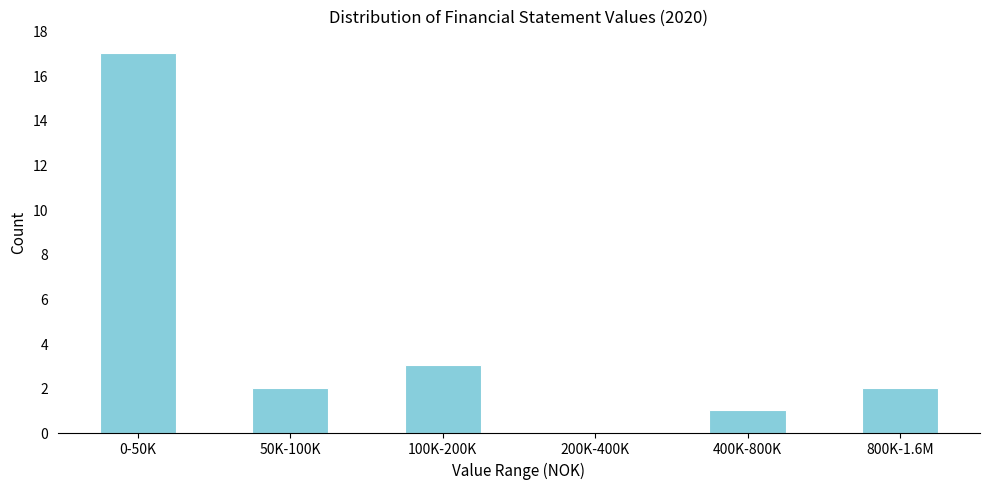

Reading right to left, list all the values displayed in this chart.

800K-1.6M=2	400K-800K=1	200K-400K=0	100K-200K=3	50K-100K=2	0-50K=17